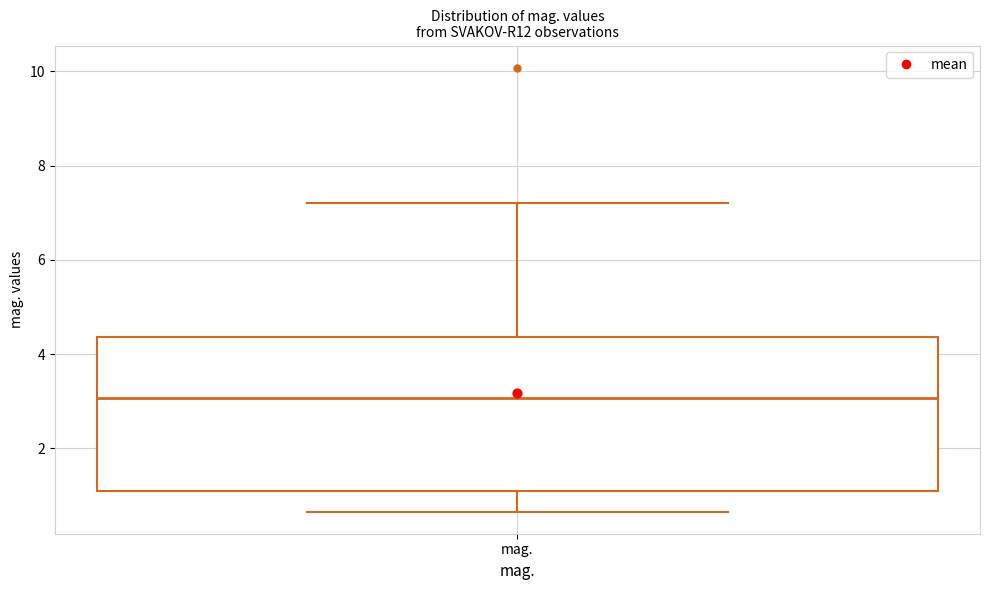

Transcribe this box plot: give where the median line is, the range the box spans, and where the two whiskers end, as read against the y-axis. The values are not printed on the chart, so give them approximately, as read against the axis.

median 3.0, box 1.2 to 4.4, whiskers 0.6 to 7.2